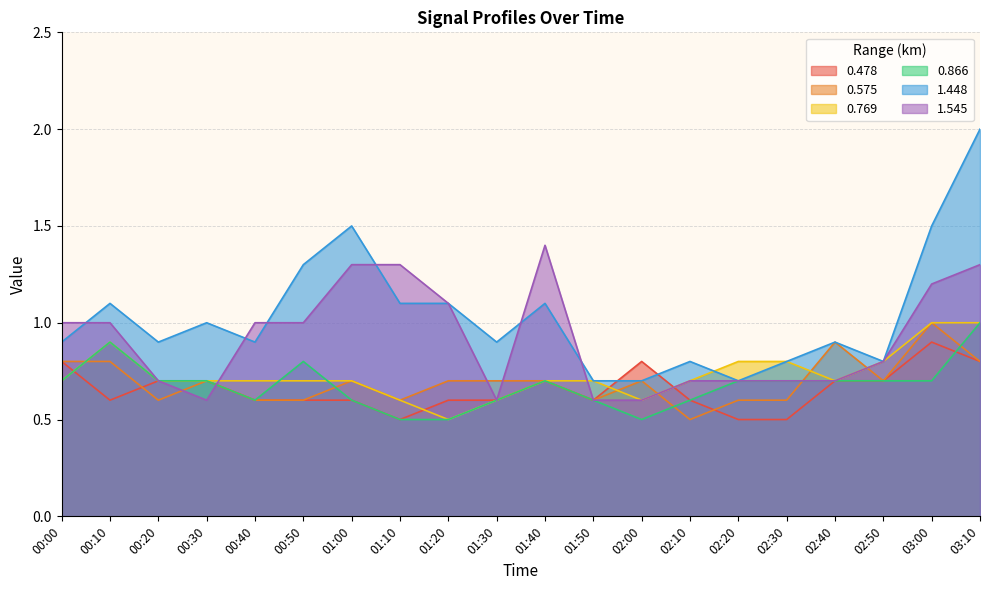

Is the value of 0.866 at 01:50 greater than the value of 1.448 at 02:10?

No